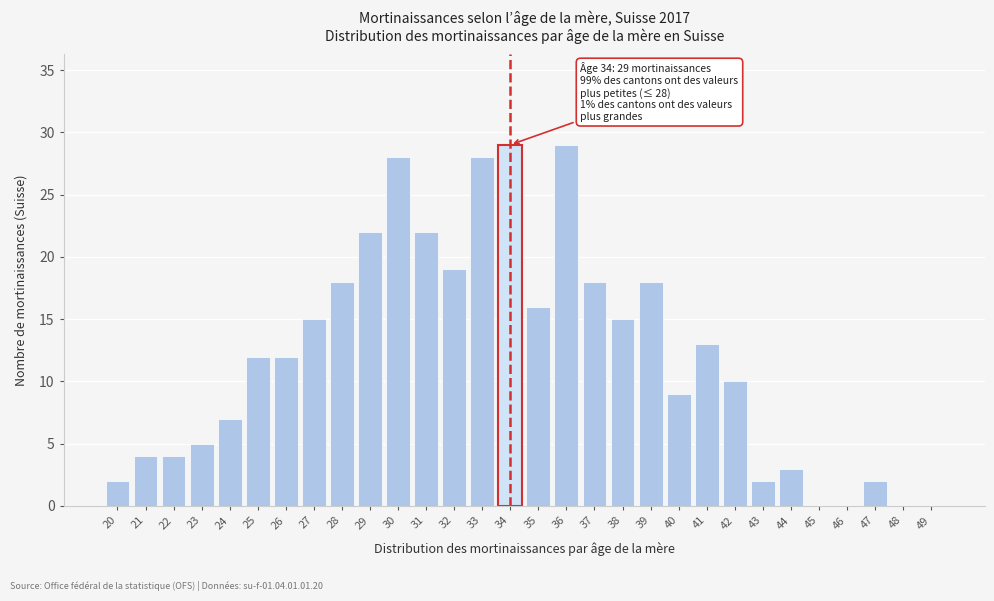

Reading left to right, transcribe all the data shown in this chart.

20=2	21=4	22=4	23=5	24=7	25=12	26=12	27=15	28=18	29=22	30=28	31=22	32=19	33=28	34=29	35=16	36=29	37=18	38=15	39=18	40=9	41=13	42=10	43=2	44=3	45=0	46=0	47=2	48=0	49=0